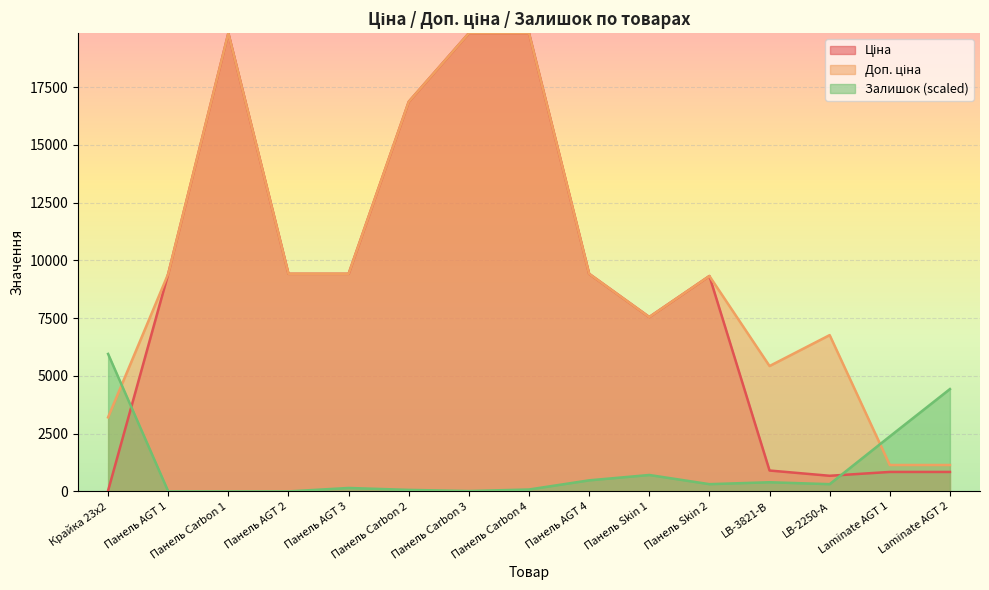

How many values in the Ціна series exceed 9416?

8